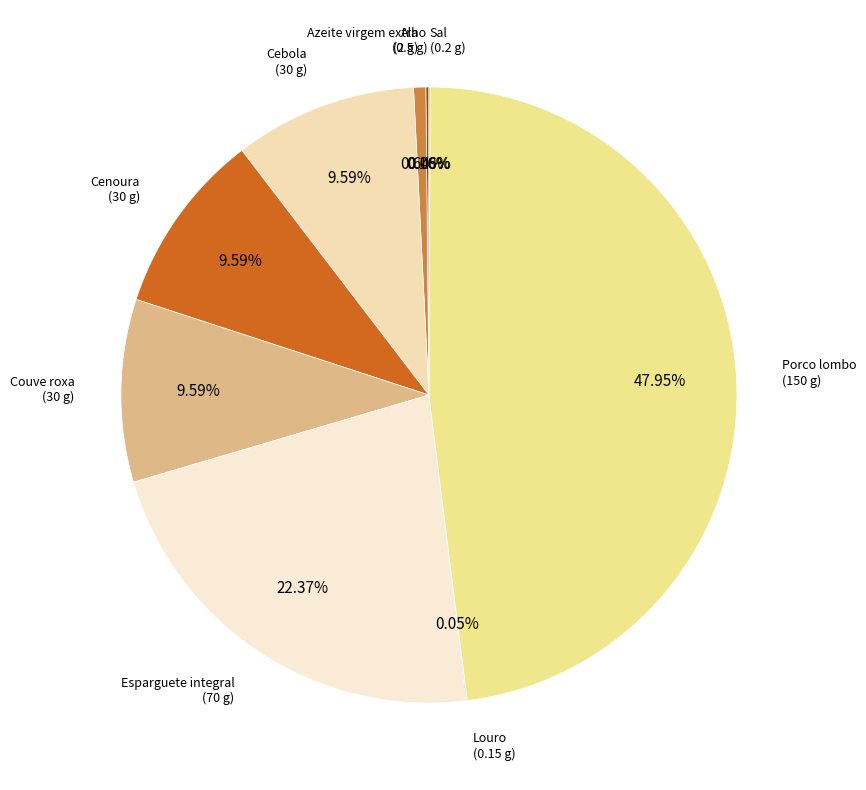

What is the largest slice in the pie chart?

Porco lombo